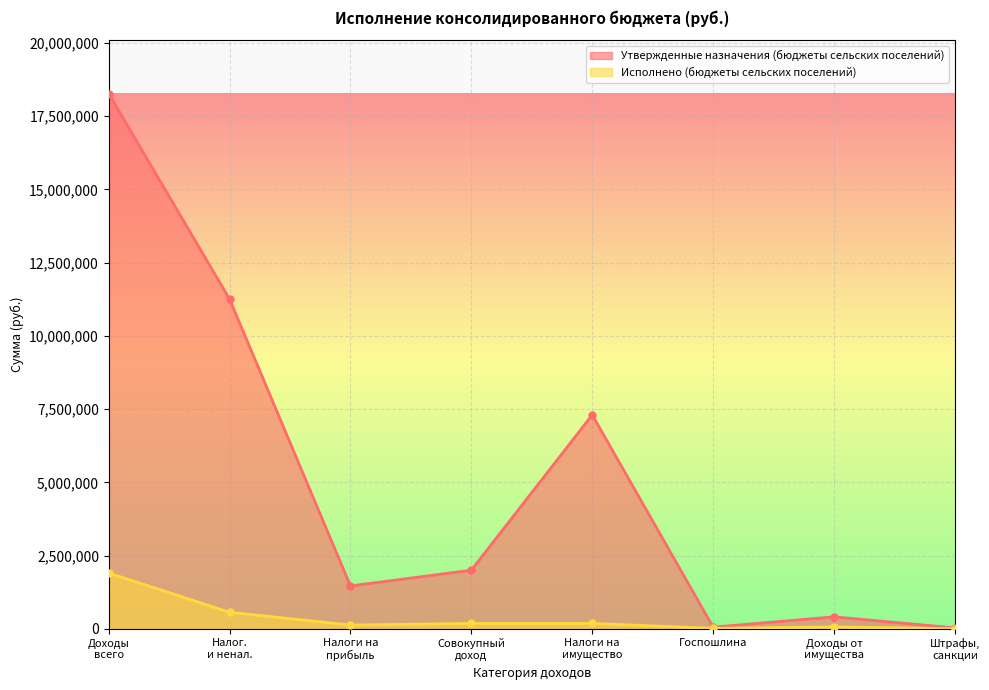

Rank the series by their average value, from lowest to highest.

Исполнено (бюджеты сельских поселений), Утвержденные назначения (бюджеты сельских поселений)